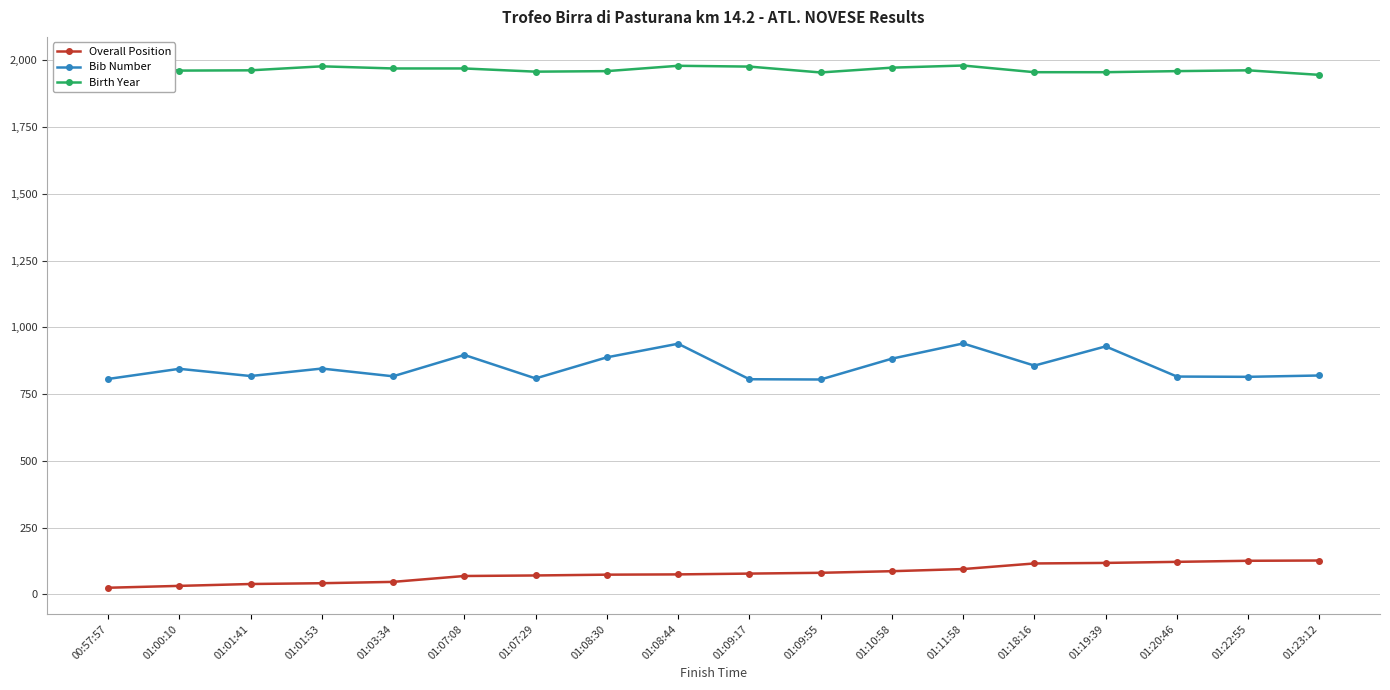

Which series changed the most between 01:10:58 and 01:23:12?

Bib Number